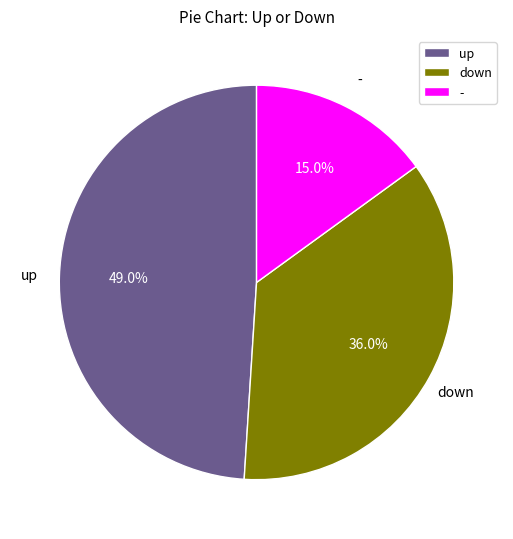

What portion of the pie excludes up?

51.0%